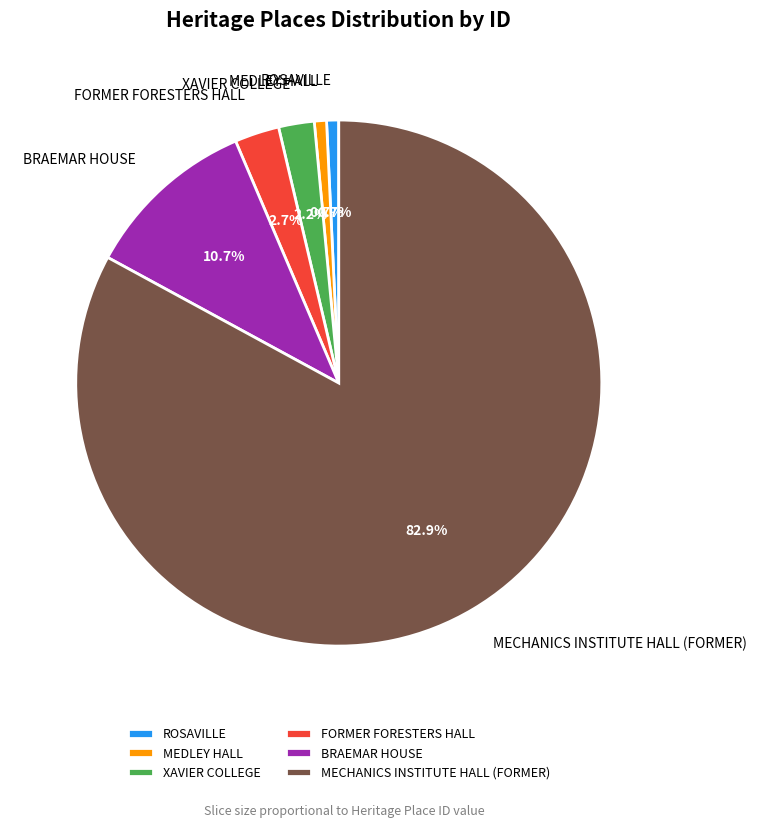

Is it true that ROSAVILLE is 11% of the pie?

False